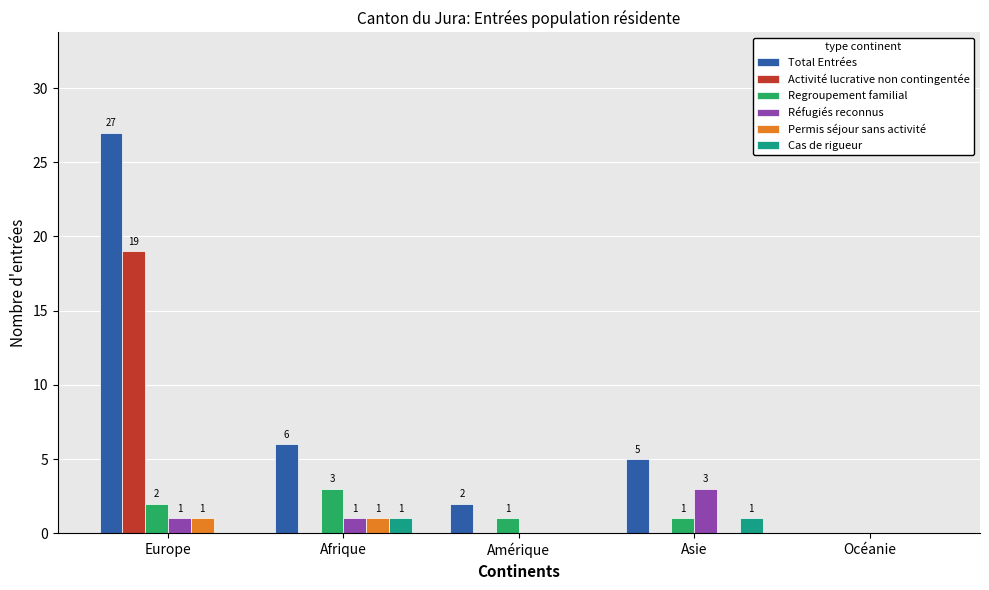

Which series has the widest spread of values?

Total Entrées